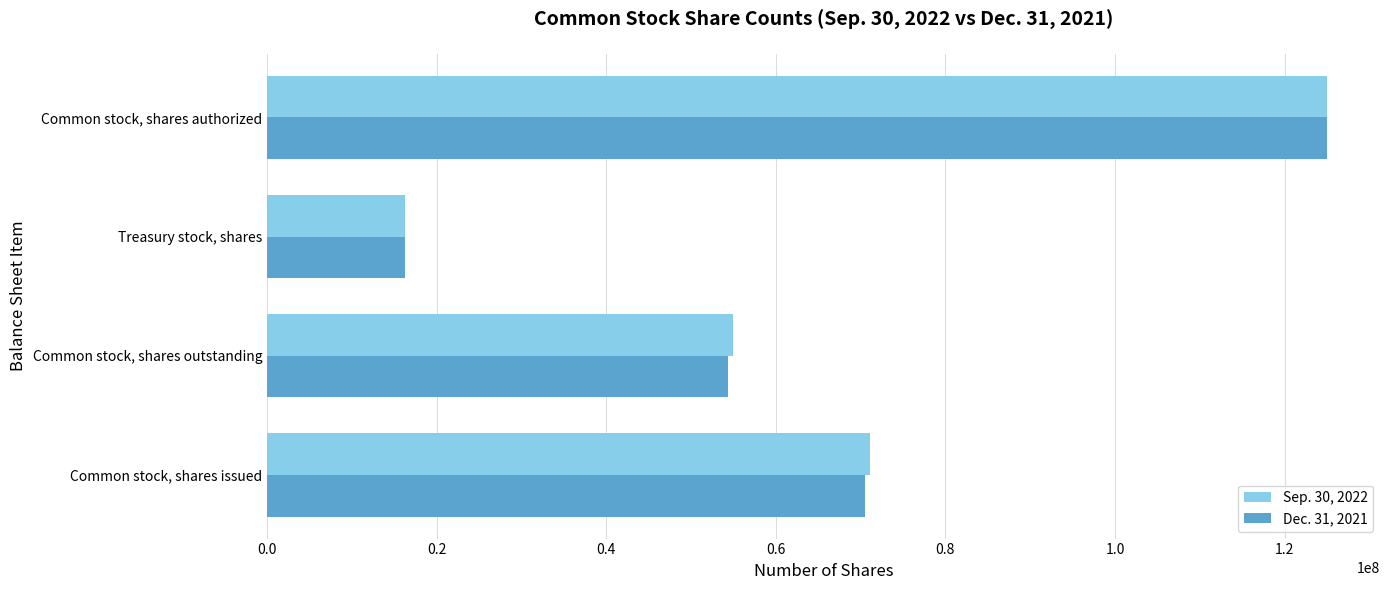

The value of Sep. 30, 2022 at Common stock, shares authorized is 125000000. True or false?

True